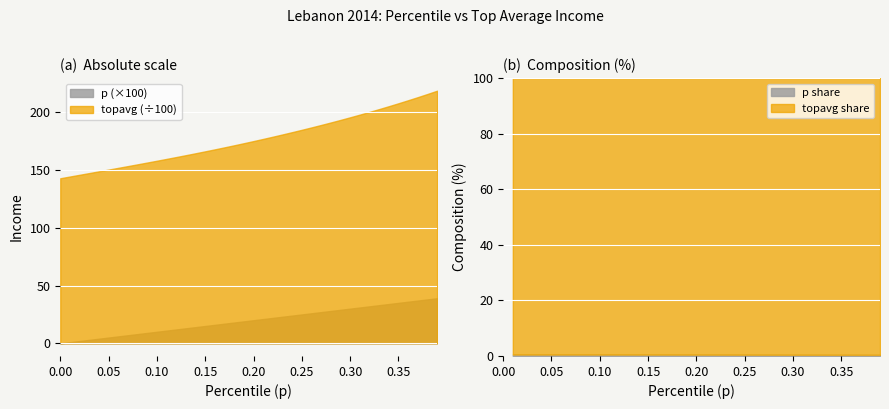

Is it true that p equals 0.2 at 0.24?

True